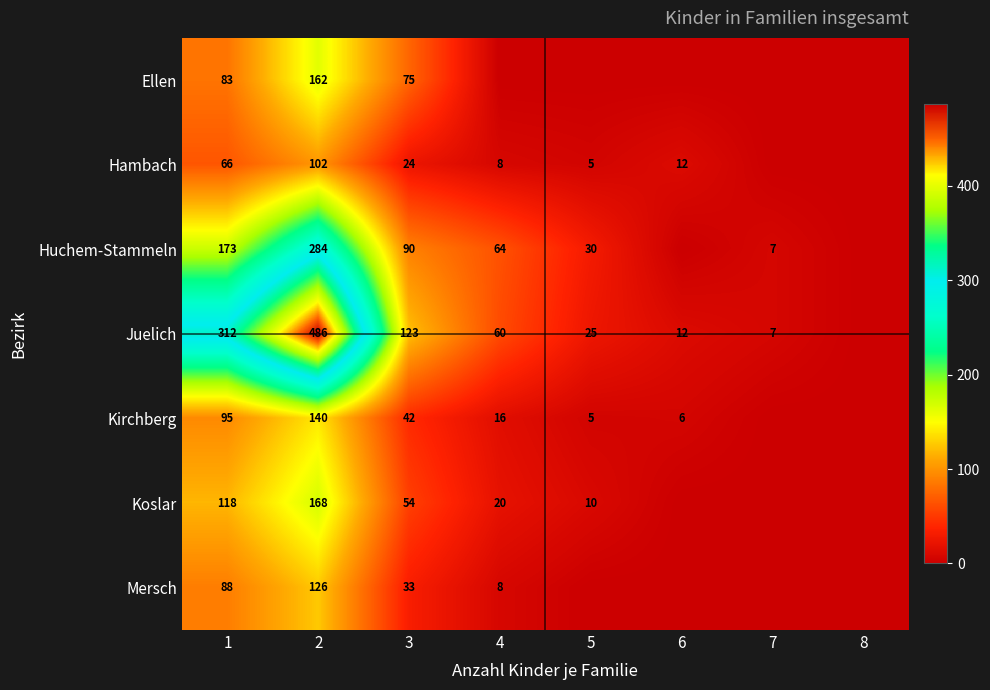

What is the difference between the Huchem-Stammeln values at 7 and 4?

57